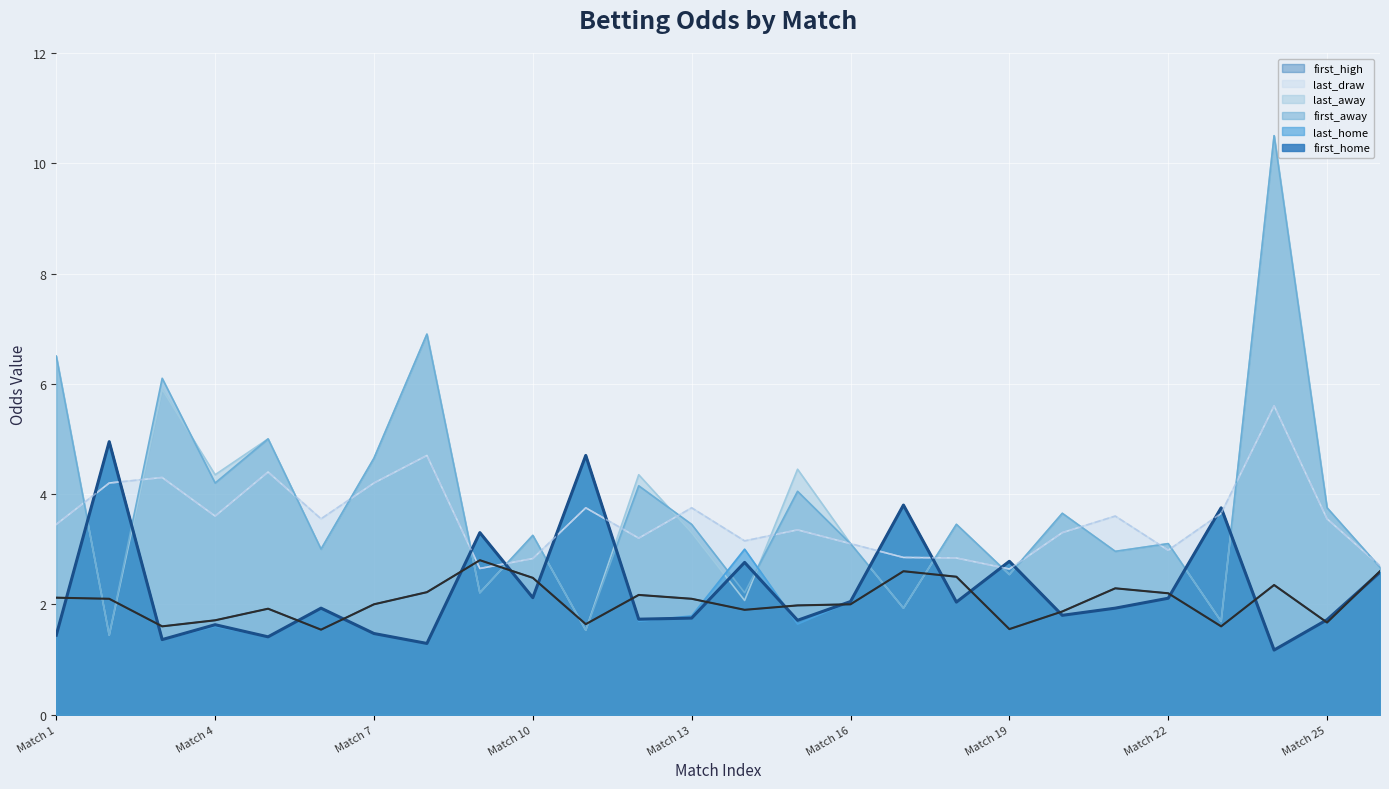

At which category does the chart reach its minimum across all series?

29